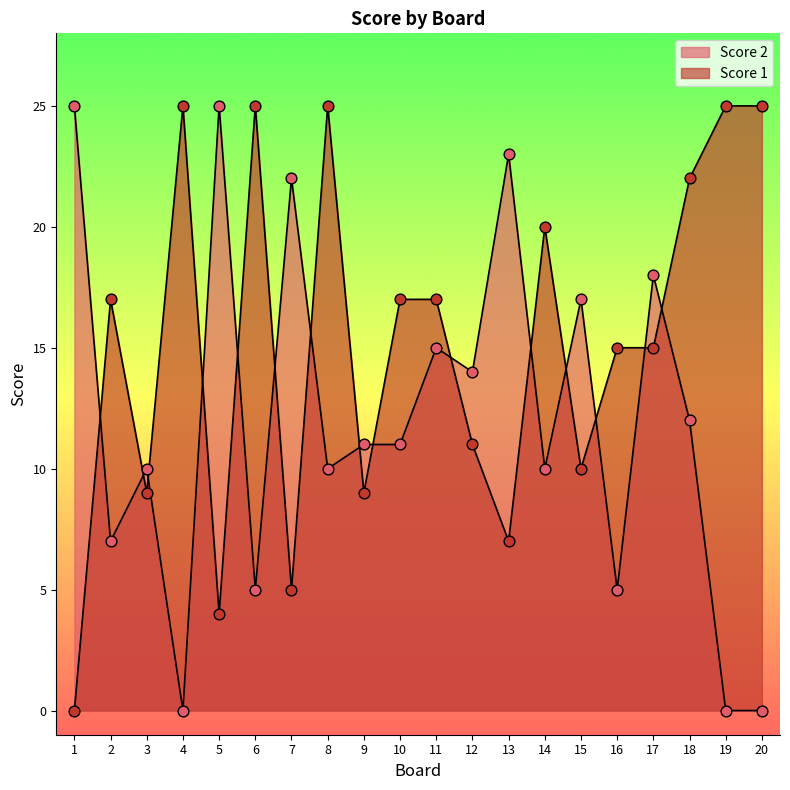

Which series contains the lowest Y value?

Score 2